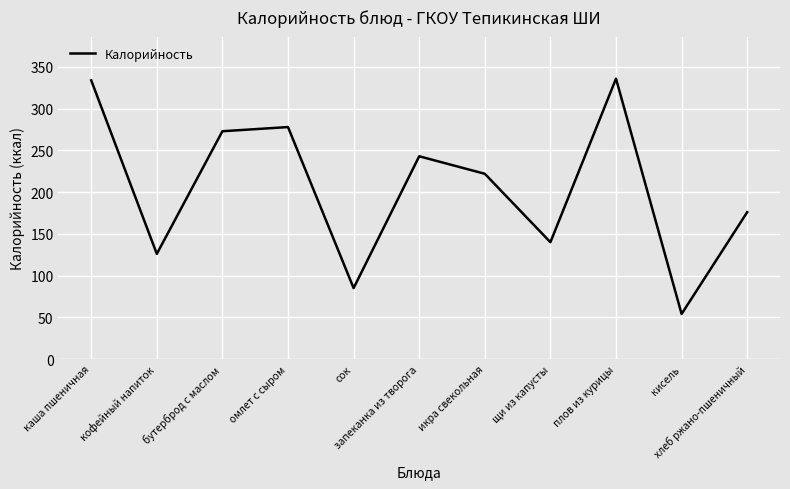

How many interior local peaks (higher than both neighbors) does the data have?

3